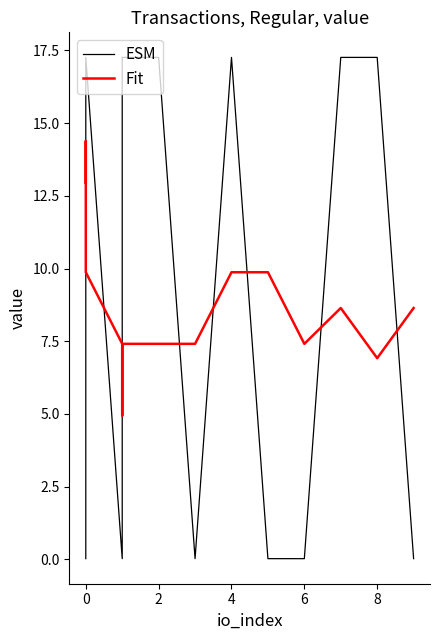

What is the average value of the ESM series?

8.6